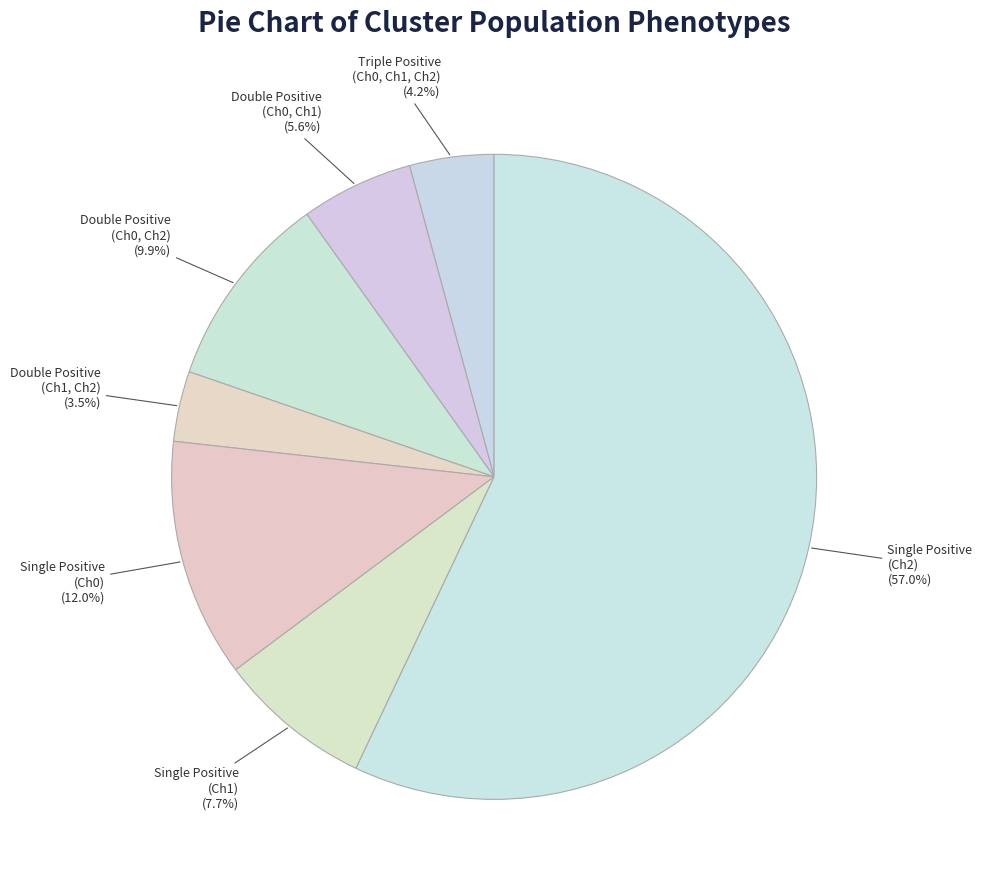

How many segments does this pie chart have?

7